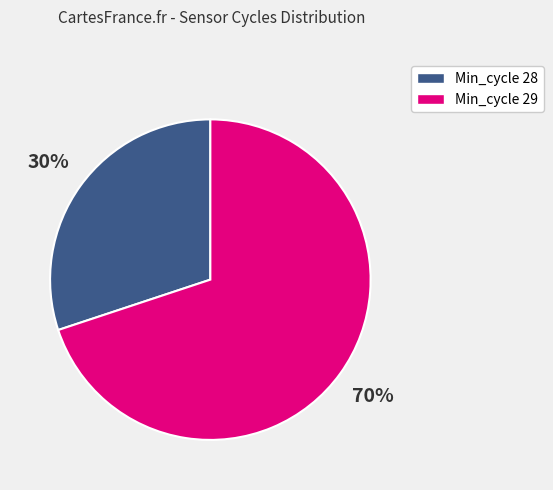

To the nearest percent, what is the average slice percentage?

50%